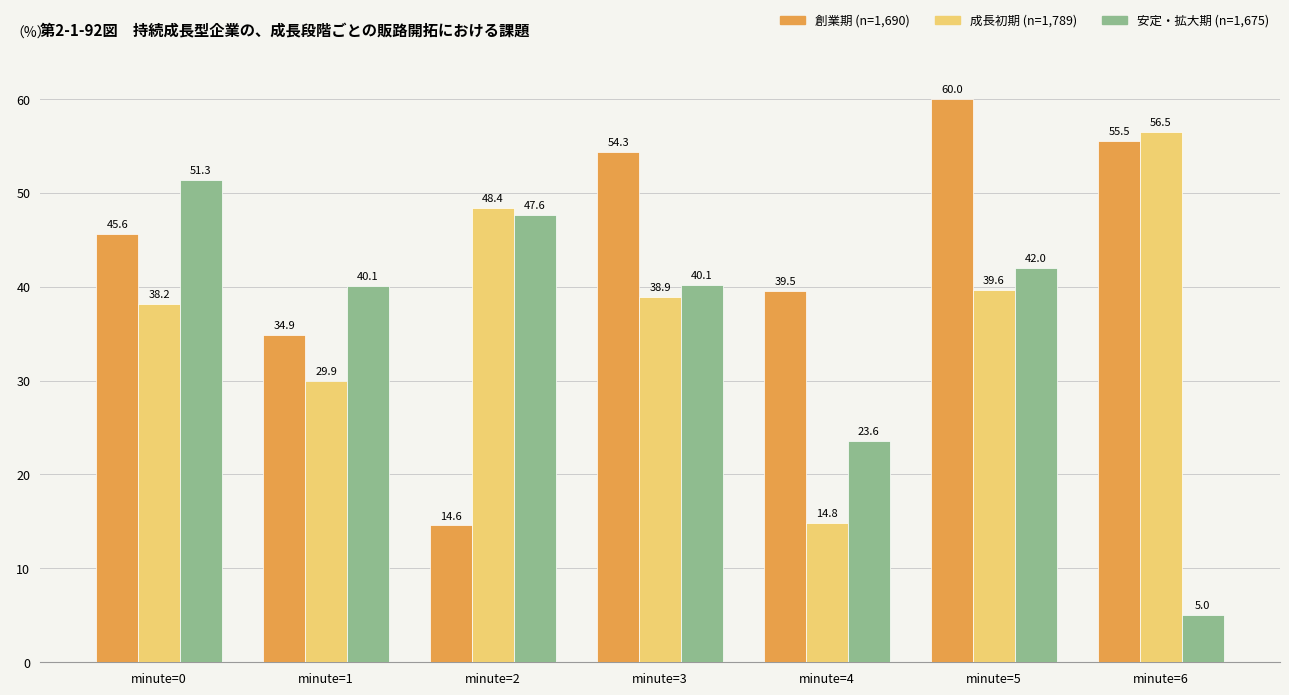

Are the bars horizontal?

No